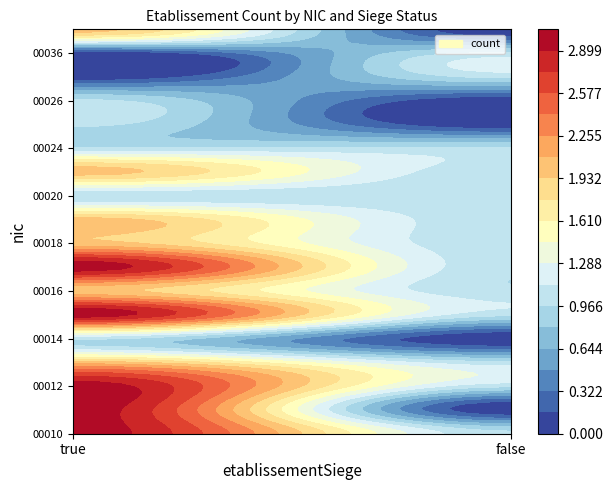

How many 00021 values are between 1 and 2?

2